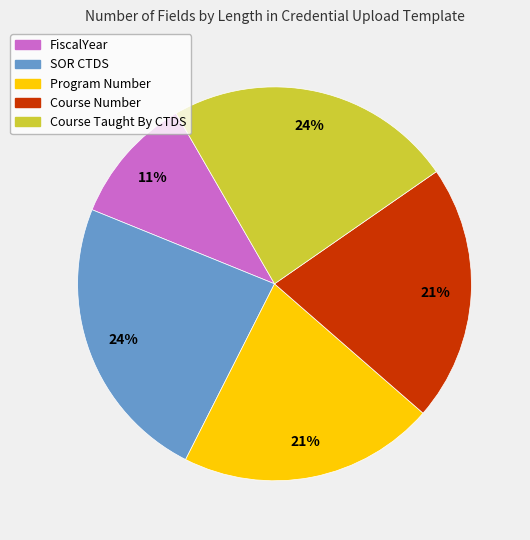

True or false: SOR CTDS accounts for 15% of the total.

False